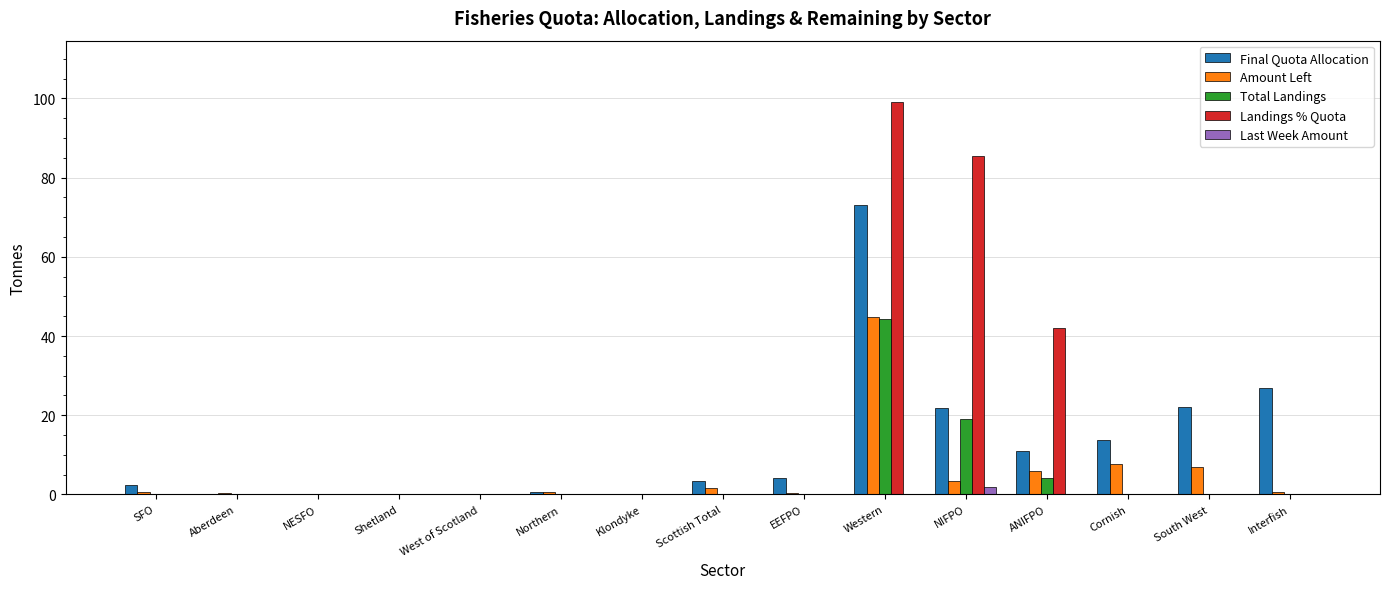

What is the maximum value for Final Quota Allocation?

73.1